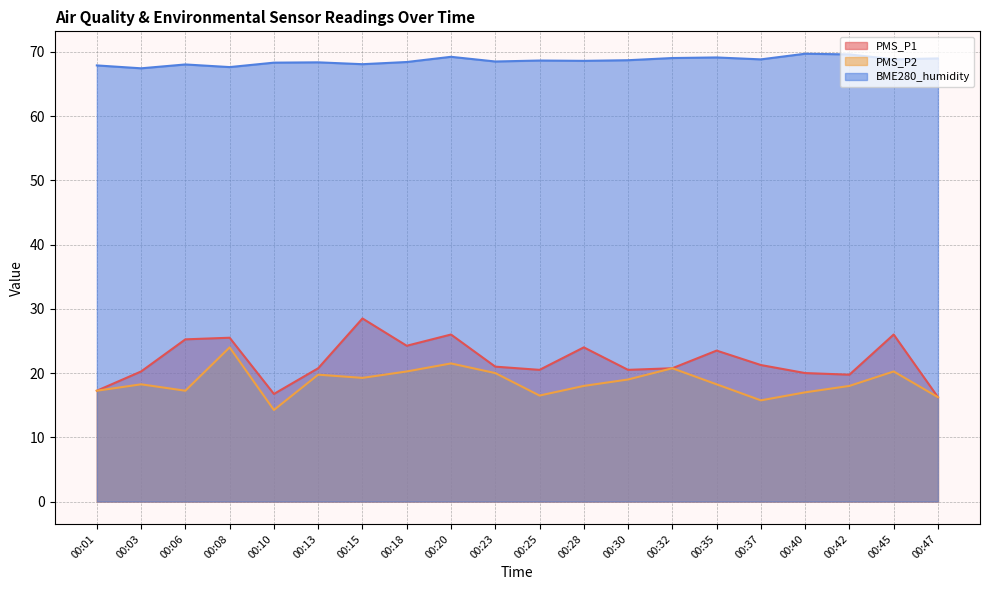

The value of PMS_P1 at 00:45 is 26.0. True or false?

True